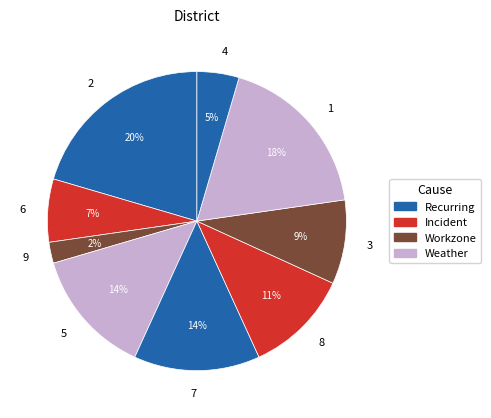

Between 6 and 5, which is larger?

5